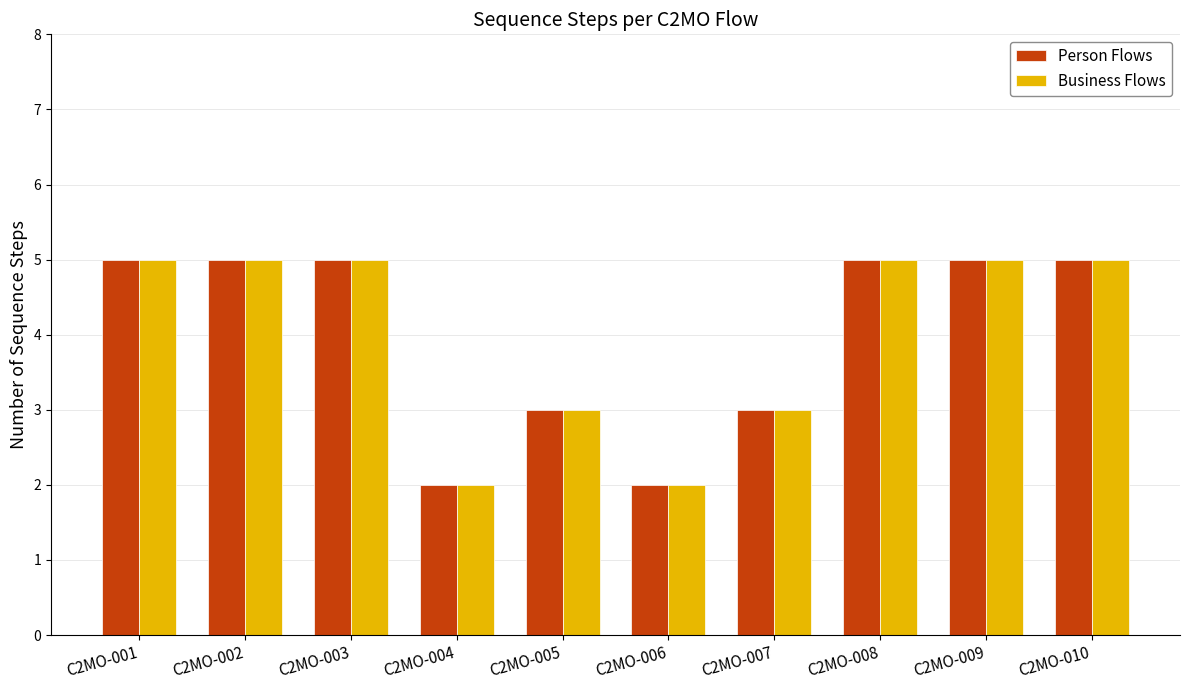

Reading left to right, list all the values displayed in this chart.

Person Flows: 5	5	5	2	3	2	3	5	5	5
Business Flows: 5	5	5	2	3	2	3	5	5	5